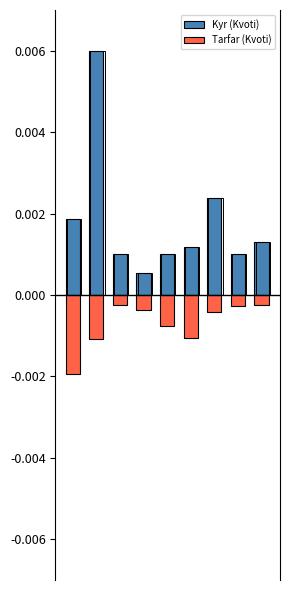

What are all the series names shown in the legend?

Kyr (Kvoti), Tarfar (Kvoti)